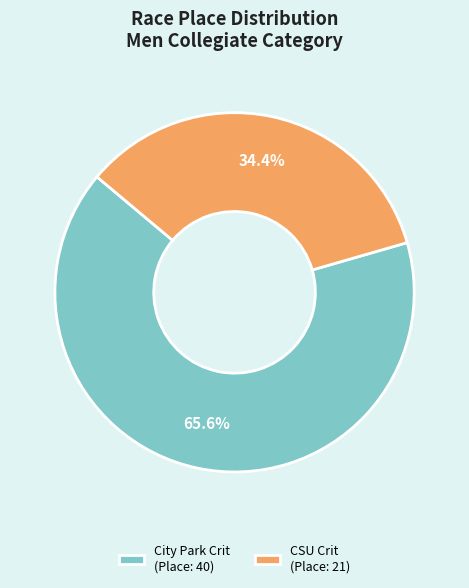

What is the ratio of the value at City Park Crit (Place: 40) to the value at CSU Crit (Place: 21)?

1.9